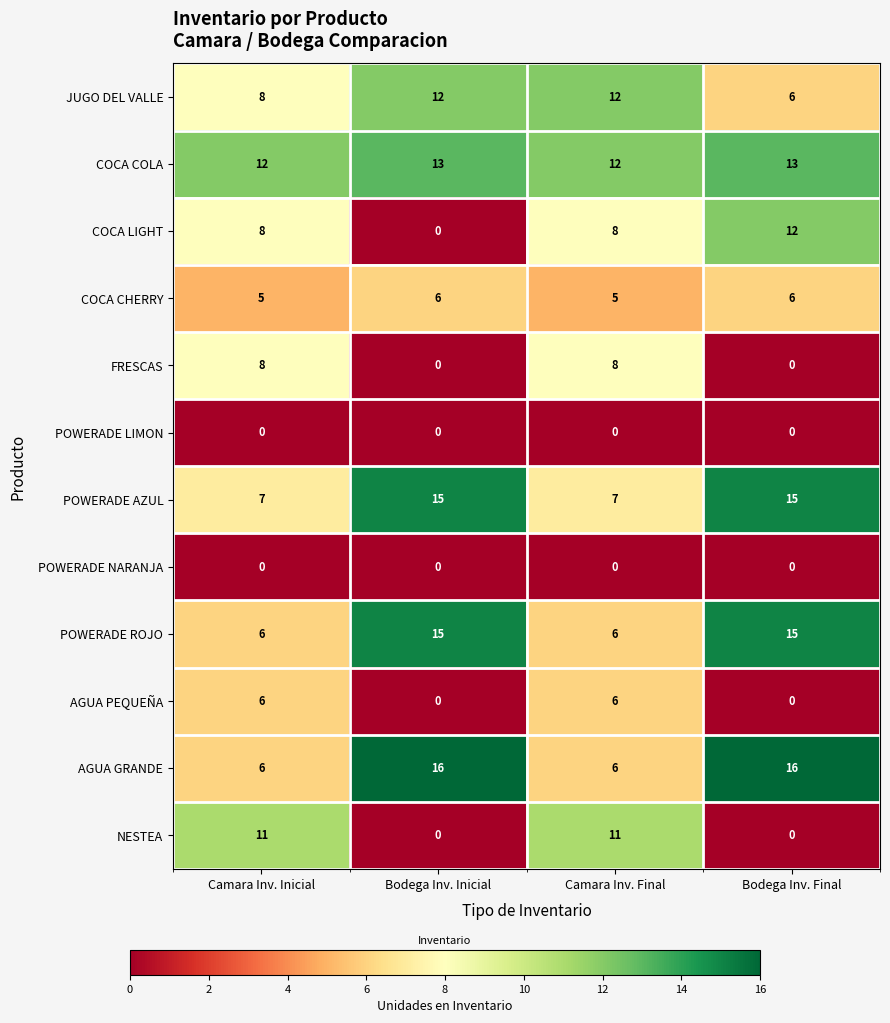

What is the greatest value displayed?

16